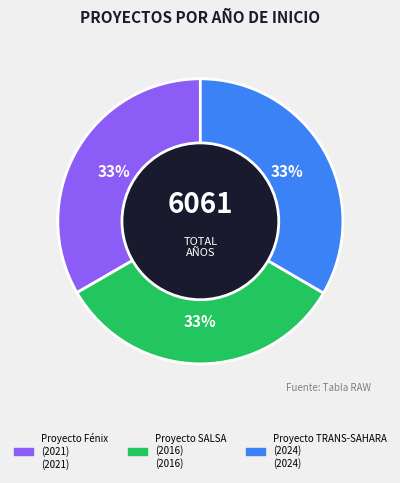

How many slices are in this pie chart?

3